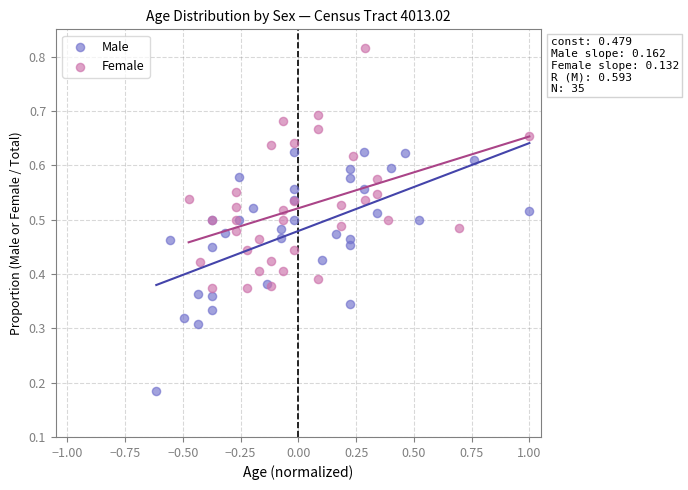

Which series contains the highest Y value?

Female